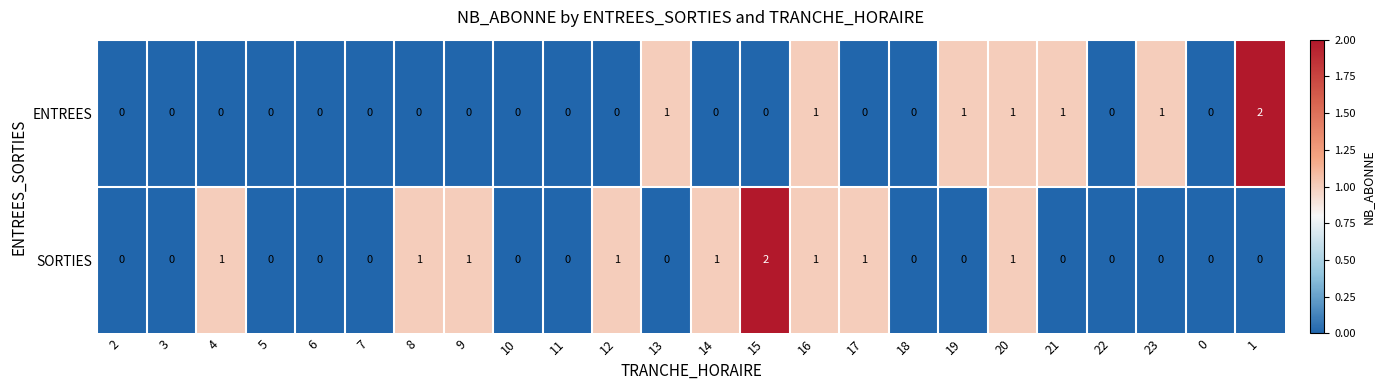

How many ENTREES values are between 0 and 1?

23